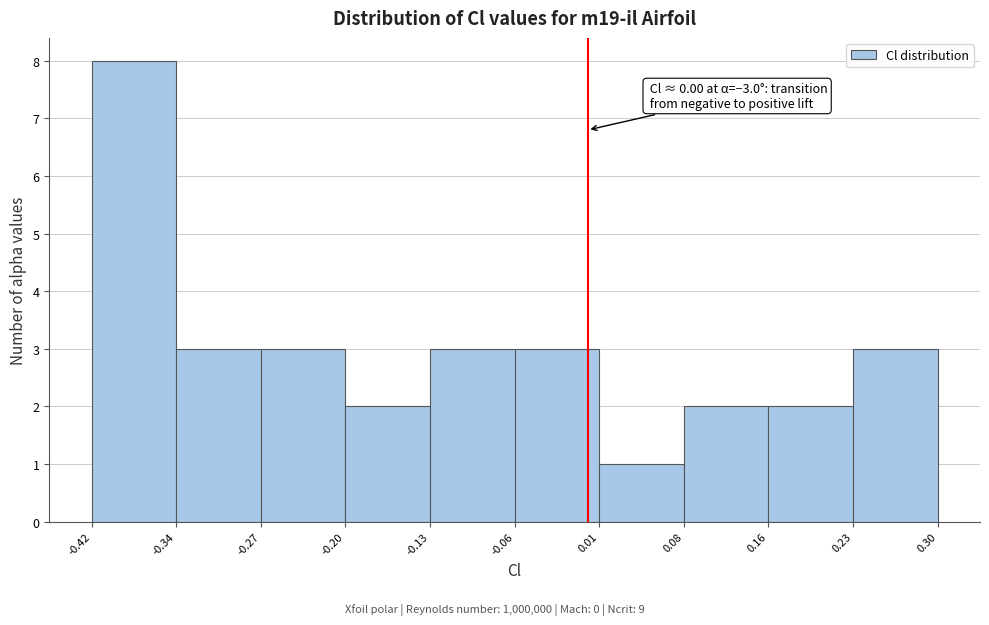

Which range on the x-axis has the tallest bar?

-0.42 to -0.34